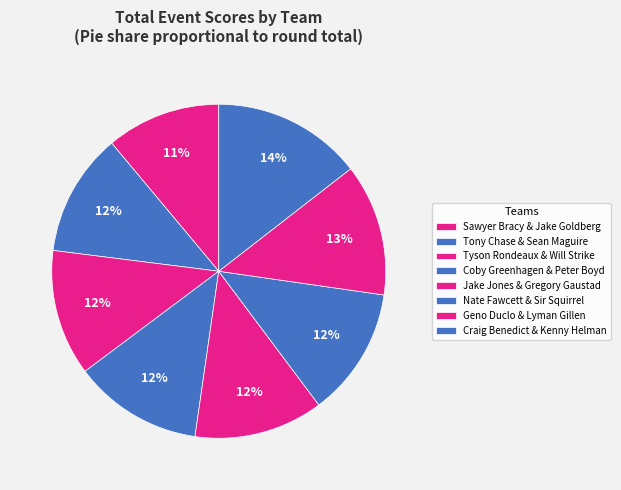

What portion of the pie excludes Jake Jones & Gregory Gaustad?

87.5%